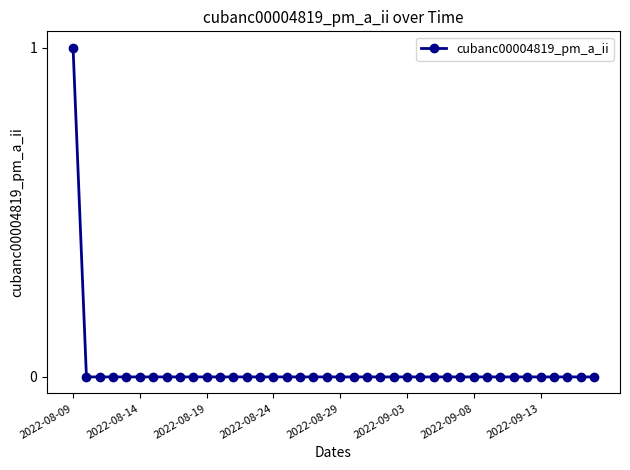

How many categories are shown in the chart?

40